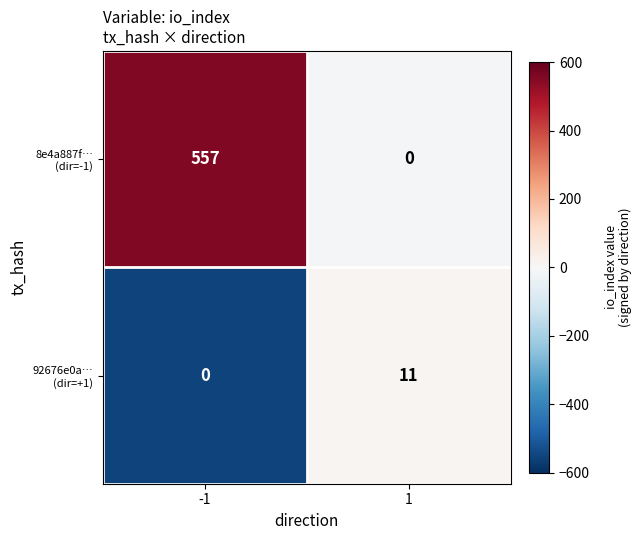

What is the spread (max minus min) of values at 1?

11